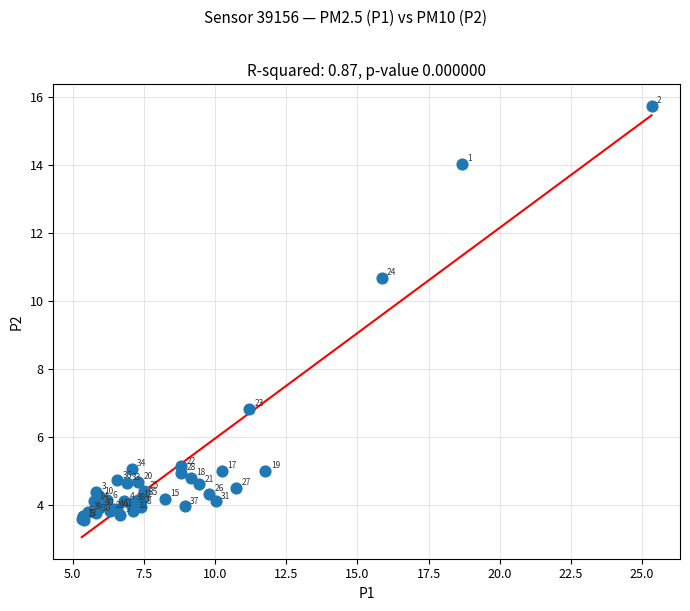

What Y value in the scatter plot is closest to 9?

10.7